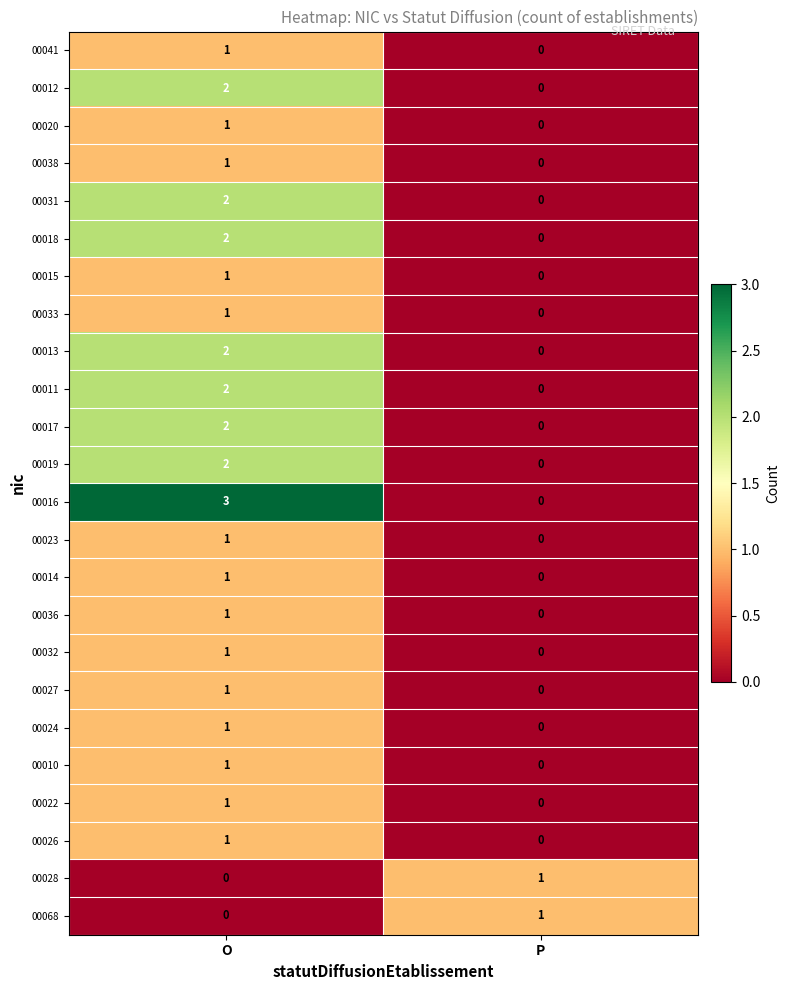

How many data points in 00038 are less than 1?

1